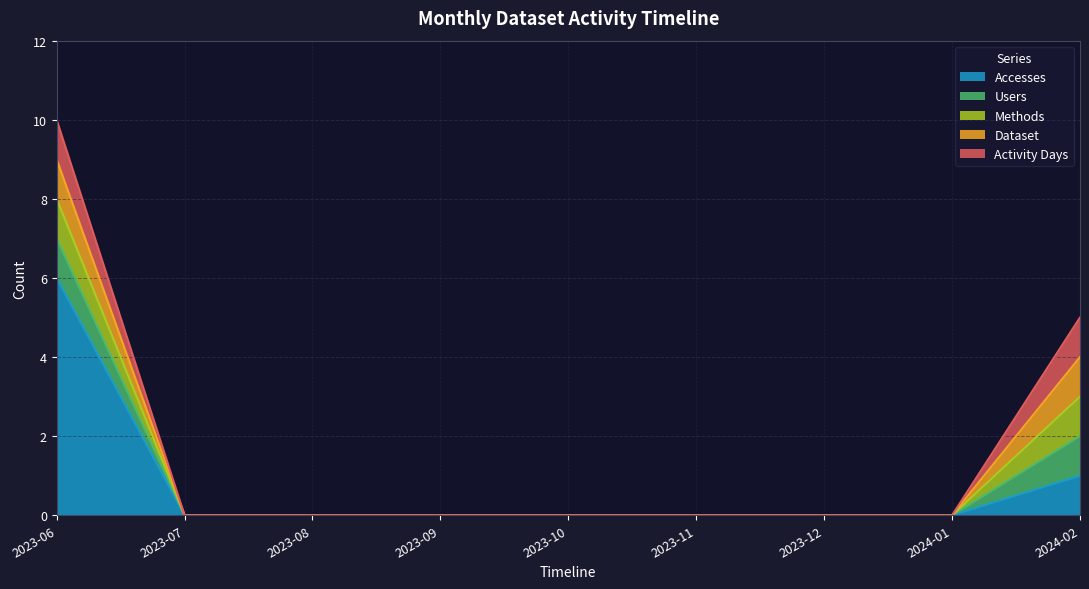

True or false: Users has more than 1 interior local peaks.

False